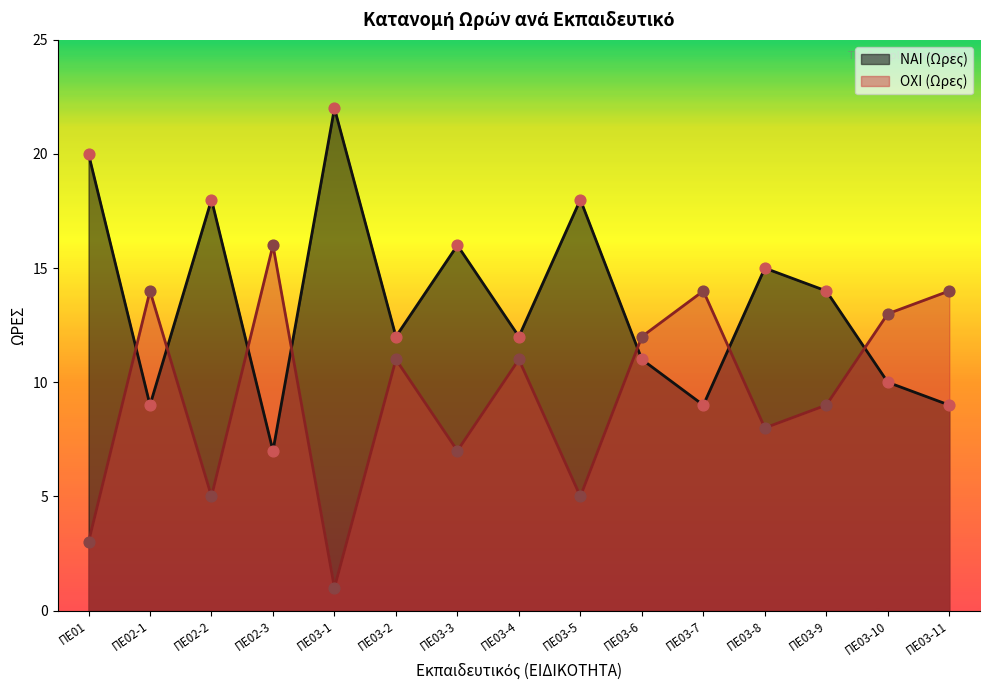

Is the value of OXI (Ωρες) at ΠΕ03-2 greater than the value of NAI (Ωρες) at ΠΕ03-2?

No